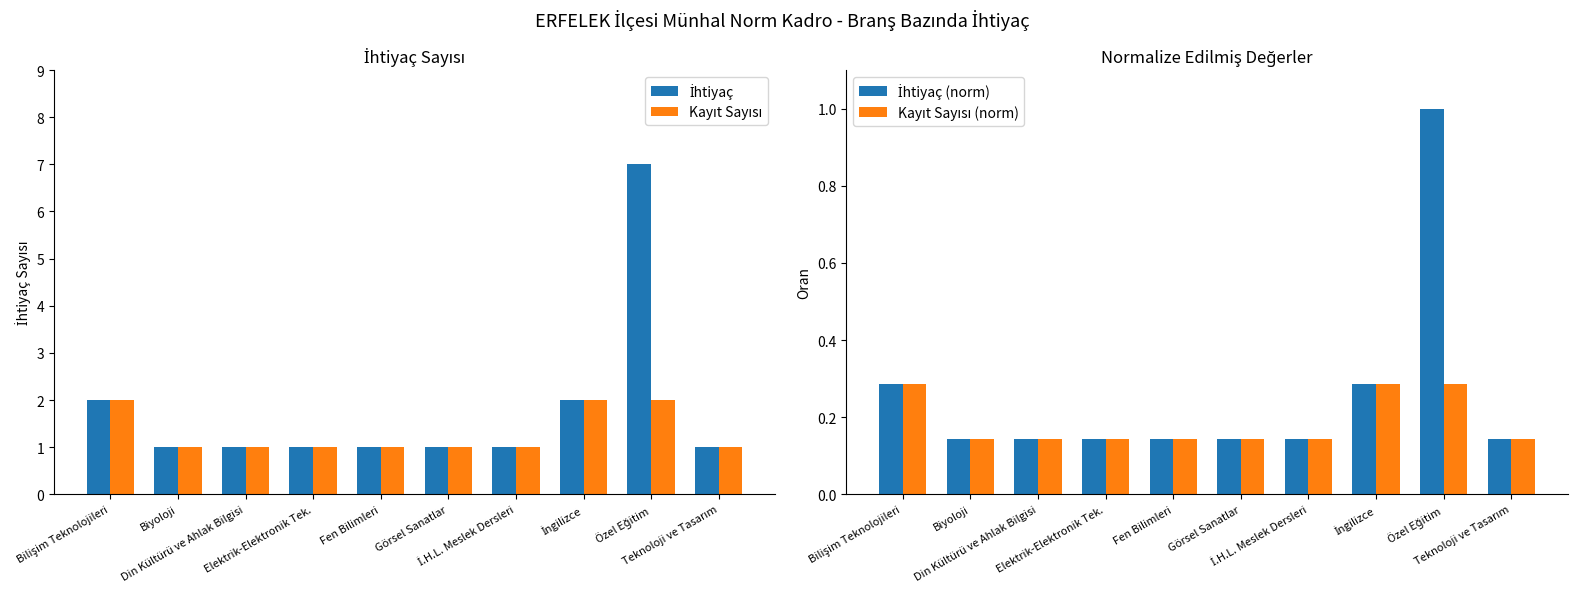

What is the sum of the Kayıt Sayısı (norm) values at Teknoloji ve Tasarım and Elektrik-Elektronik Tek.?

0.3